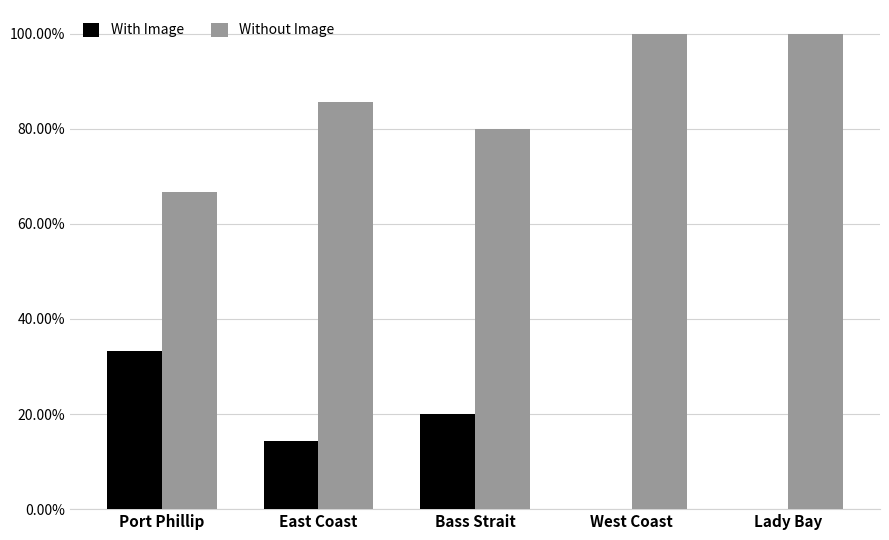

What are all the series names shown in the legend?

With Image, Without Image